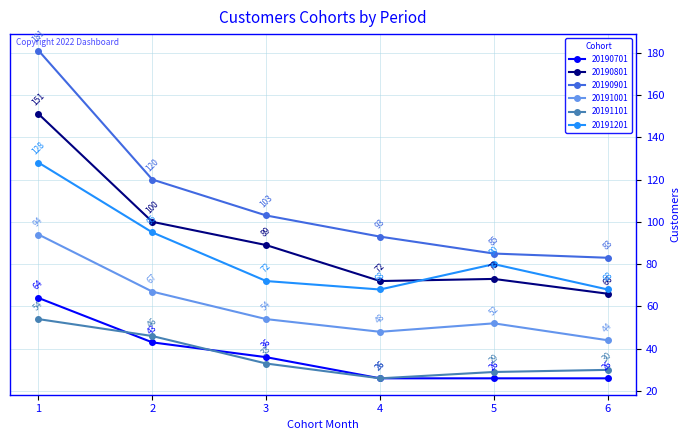

Does the chart display data point markers on the line(s)?

Yes